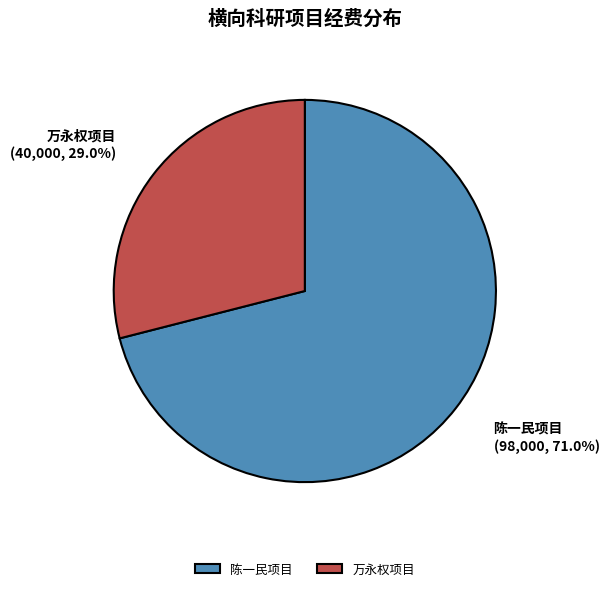

Which has a higher value, 陈一民项目 or 万永权项目?

陈一民项目